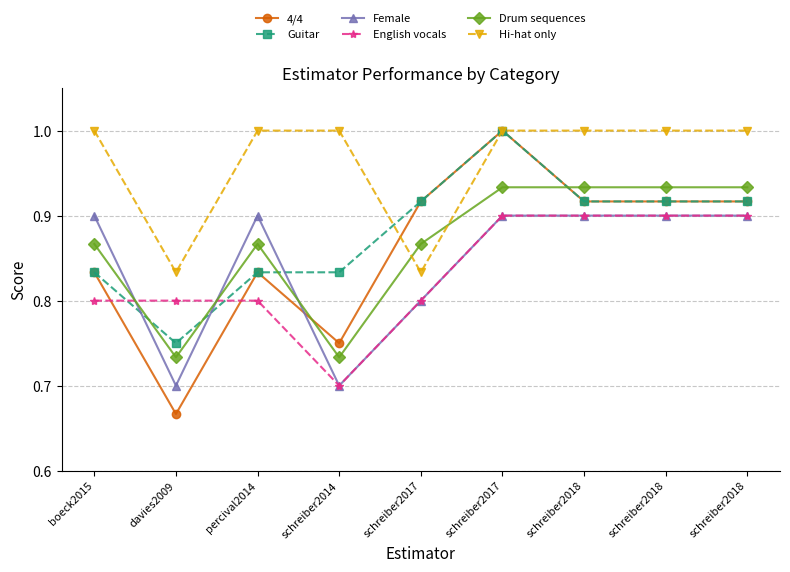

What is the value of the Guitar point at the 5th from the left?

0.9